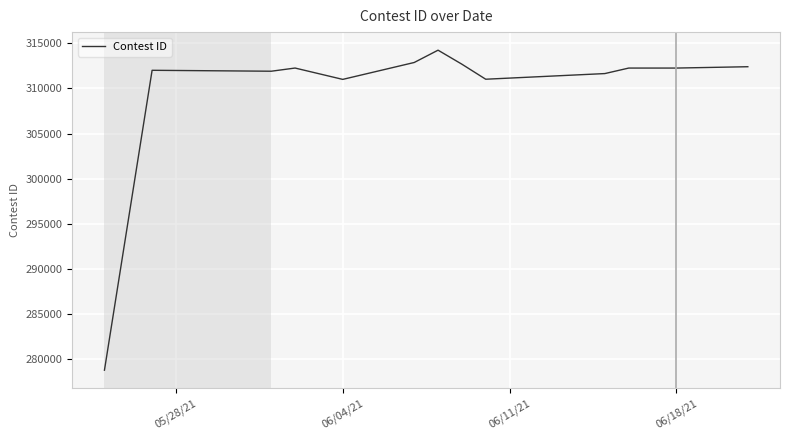

What is the greatest value displayed?

314226